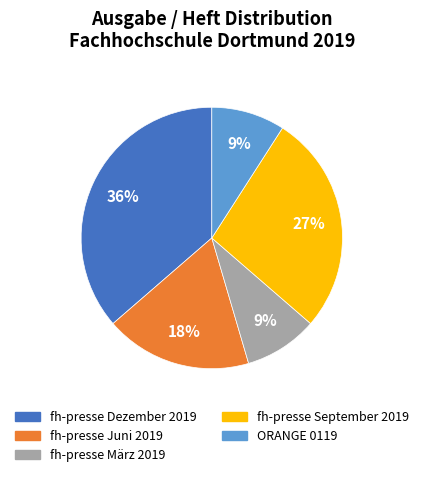

Which slice is the largest?

fh-presse Dezember 2019